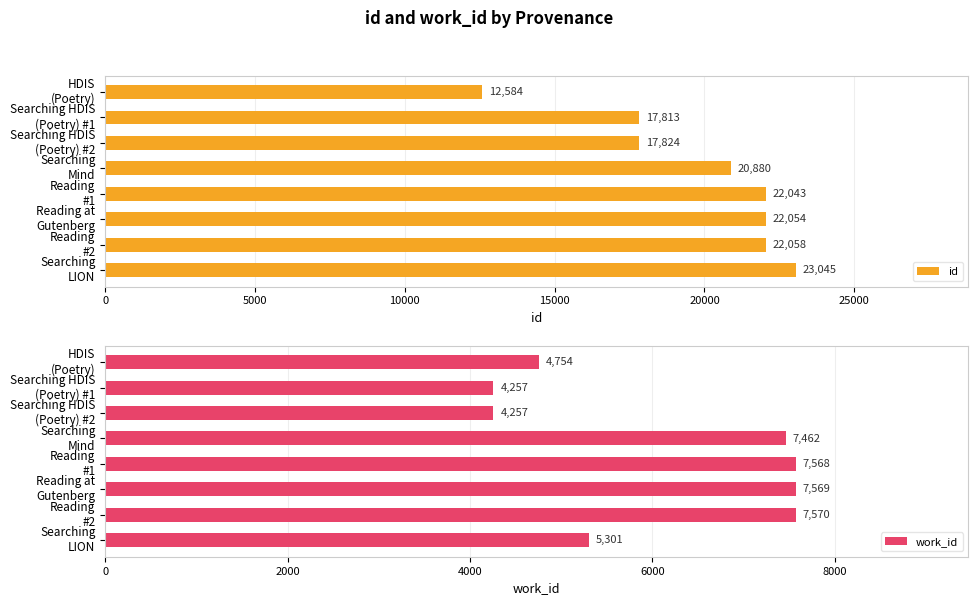

Which series has the largest range (max minus min)?

id